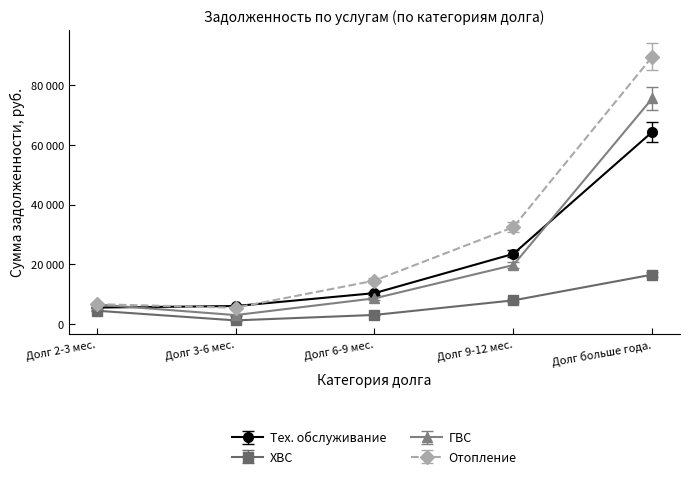

True or false: Тех. обслуживание has a value of 84689.8 at Долг больше года..

False